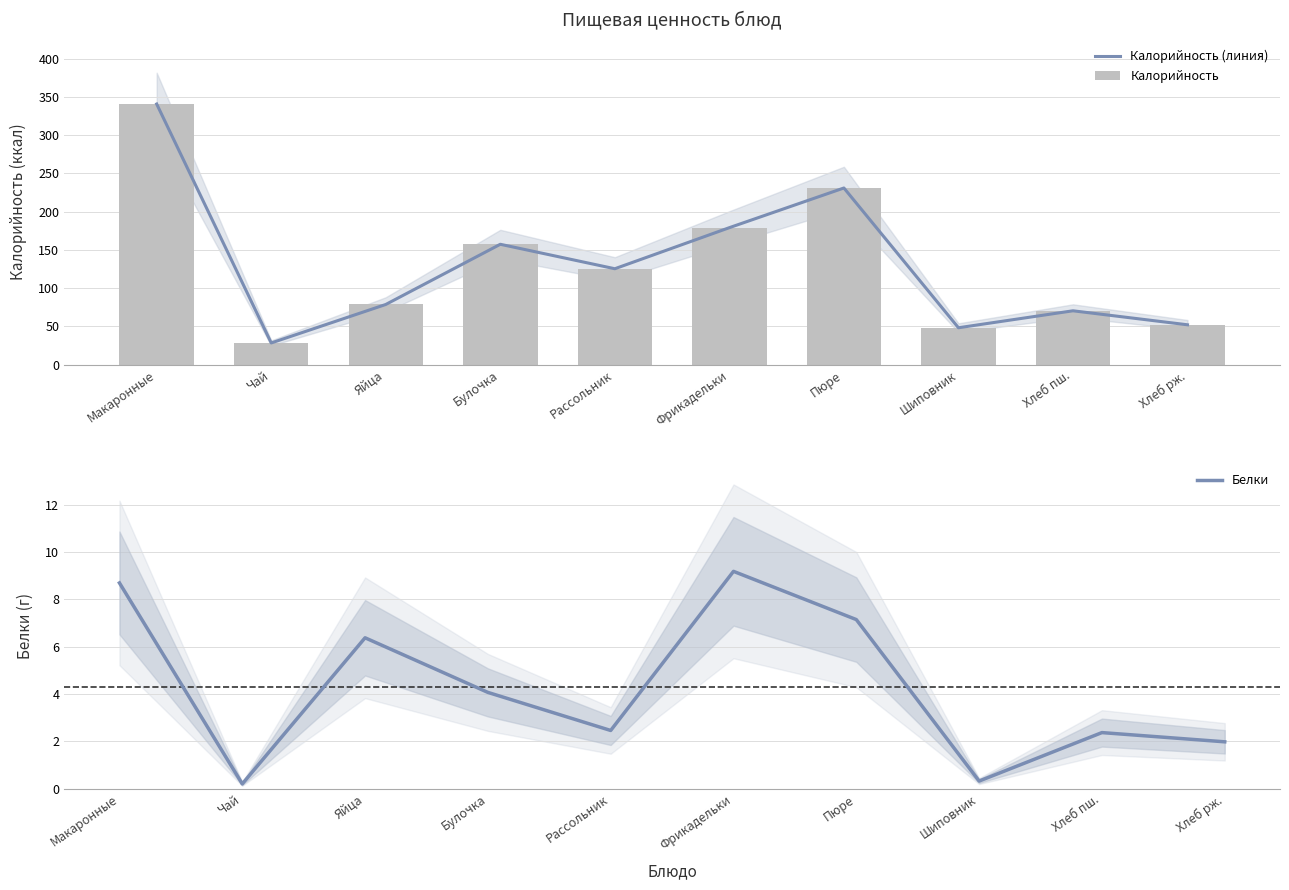

Which series has the largest total across all categories?

Калорийность (линия)